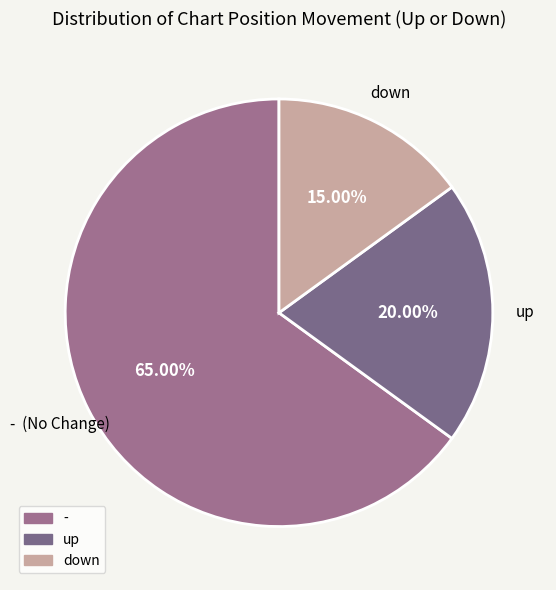

Between up and down, which is larger?

up